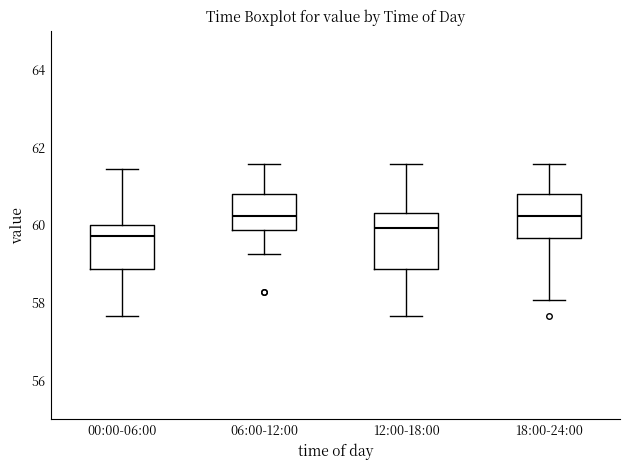

Reading left to right, transcribe this box plot: for each box, give where its median line is, the range the box spans, and where its two whiskers end, as read against the y-axis. The values are not printed on the chart, so give them approximately, as read against the axis.

00:00-06:00: median 59.8, box 58.8 to 60.0, whiskers 57.6 to 61.4
06:00-12:00: median 60.2, box 59.8 to 60.8, whiskers 59.2 to 61.6
12:00-18:00: median 60.0, box 58.8 to 60.4, whiskers 57.6 to 61.6
18:00-24:00: median 60.2, box 59.6 to 60.8, whiskers 58.0 to 61.6